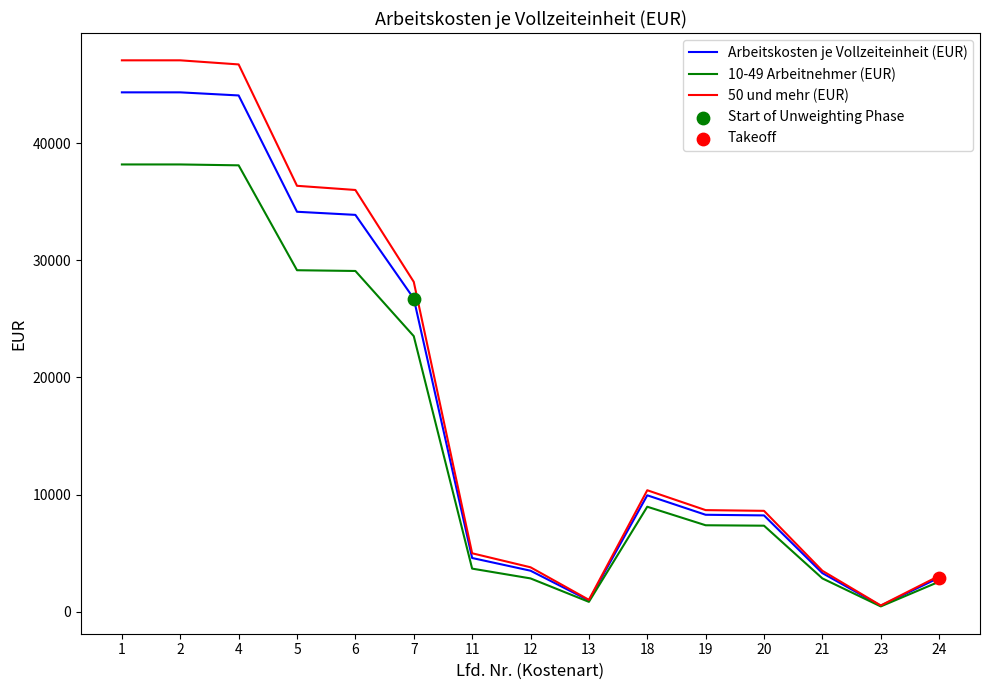

Is the value of Arbeitskosten je Vollzeiteinheit (EUR) at 11 greater than the value of 10-49 Arbeitnehmer (EUR) at 21?

Yes